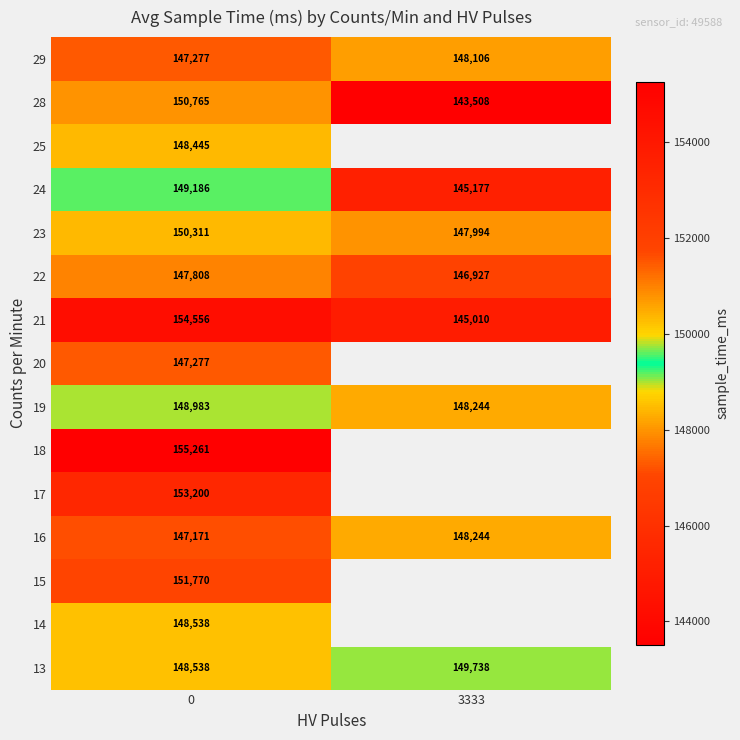

What is the approximate value of 23 at 0?

150311